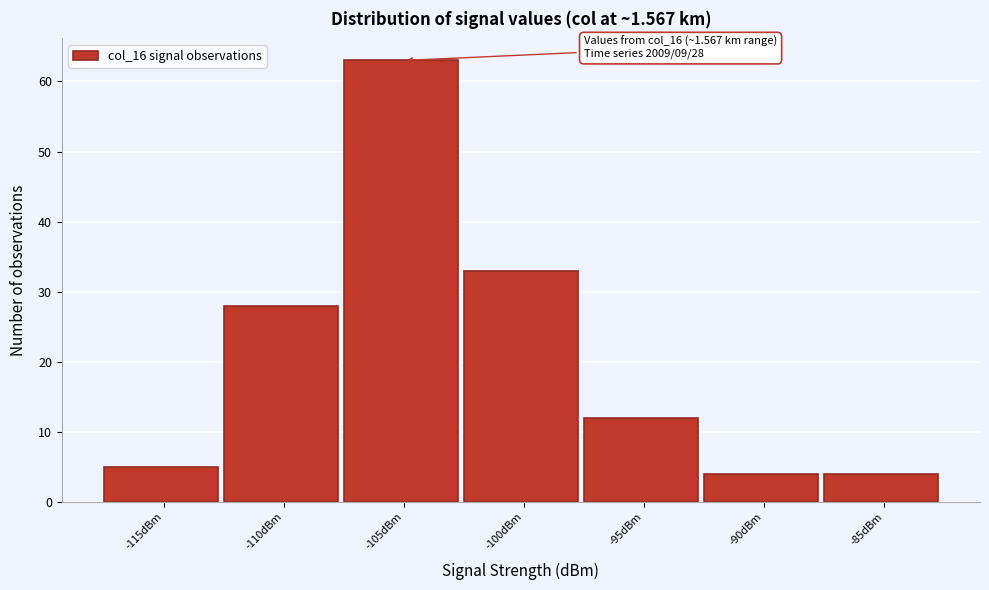

Reading right to left, extract all data points from this chart.

4	4	12	33	63	28	5